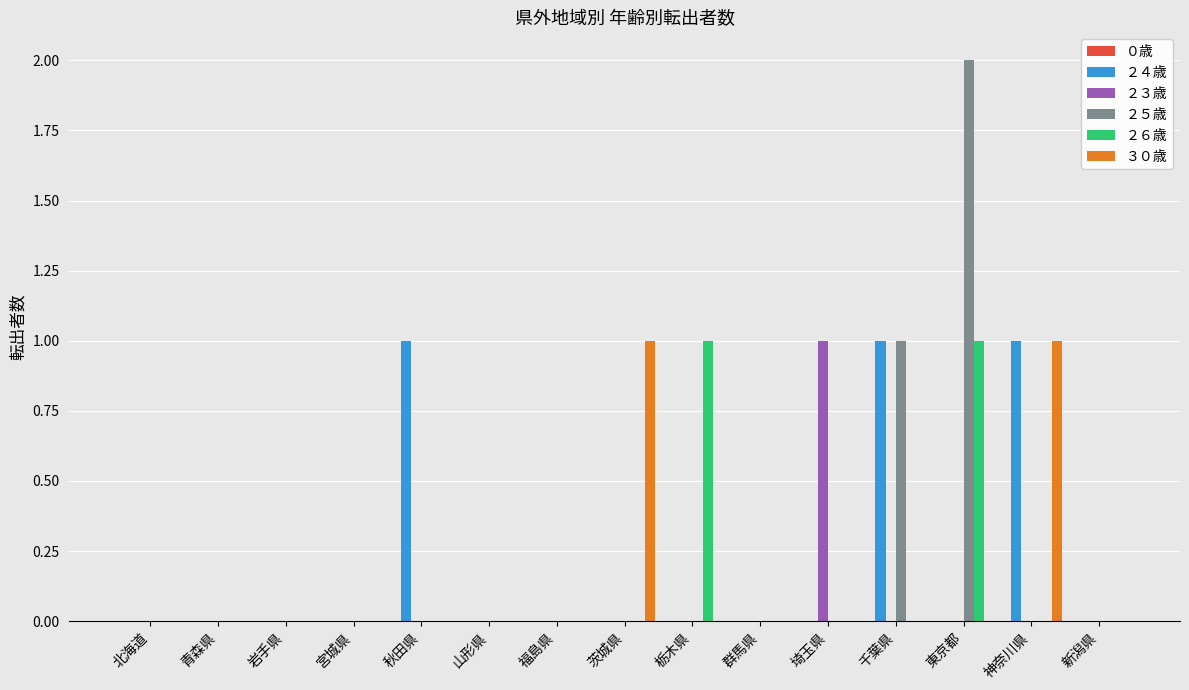

At which category is the sum across all series the highest?

東京都